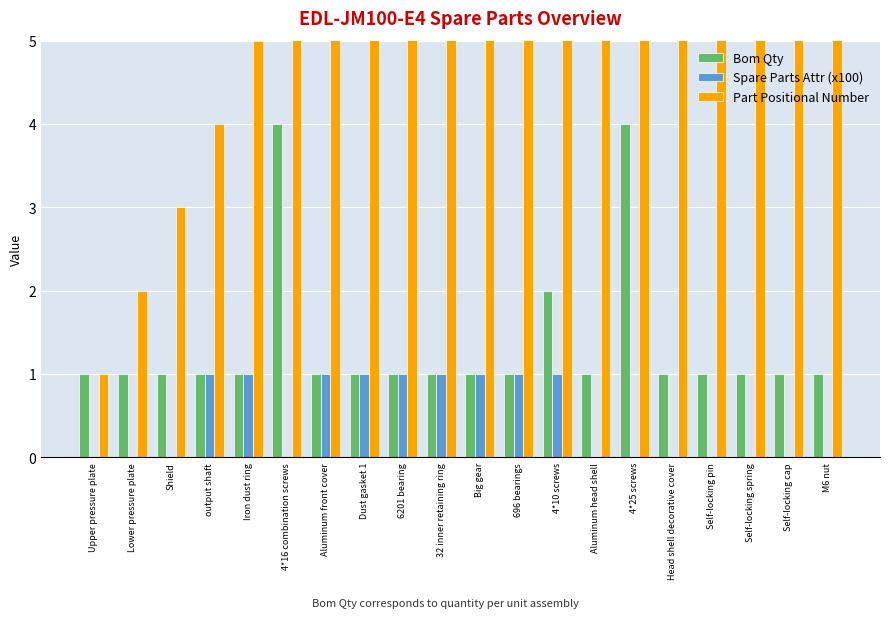

What is the sum of all Bom Qty values?

27